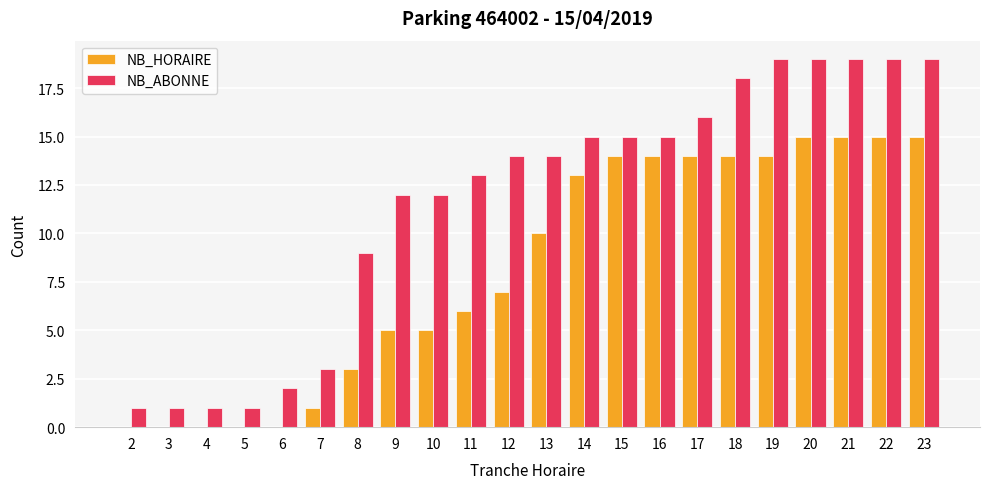

Reading right to left, extract all data points from this chart.

NB_HORAIRE: 15	15	15	15	14	14	14	14	14	13	10	7	6	5	5	3	1	0	0	0	0	0
NB_ABONNE: 19	19	19	19	19	18	16	15	15	15	14	14	13	12	12	9	3	2	1	1	1	1